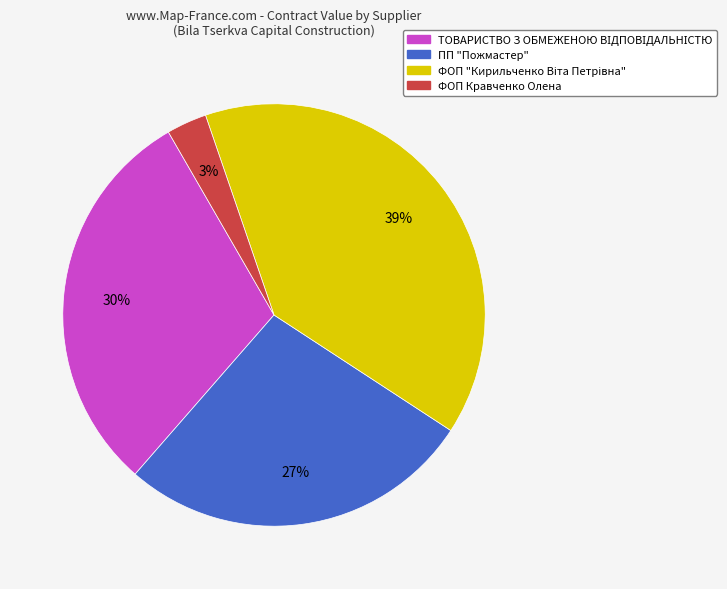

To the nearest percent, what is the difference between the largest and smallest slice percentages?

36%